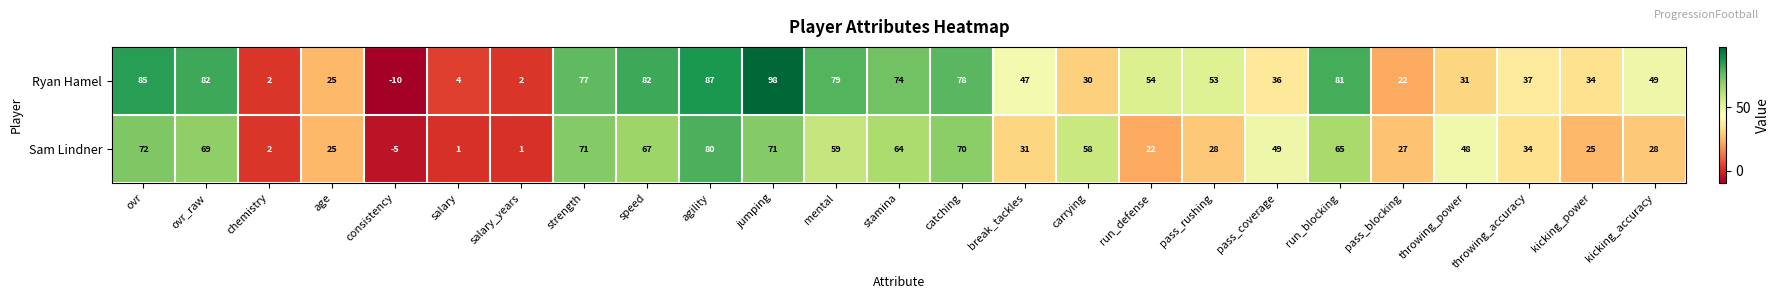

List the series in order of their peak value, highest first.

Ryan Hamel, Sam Lindner